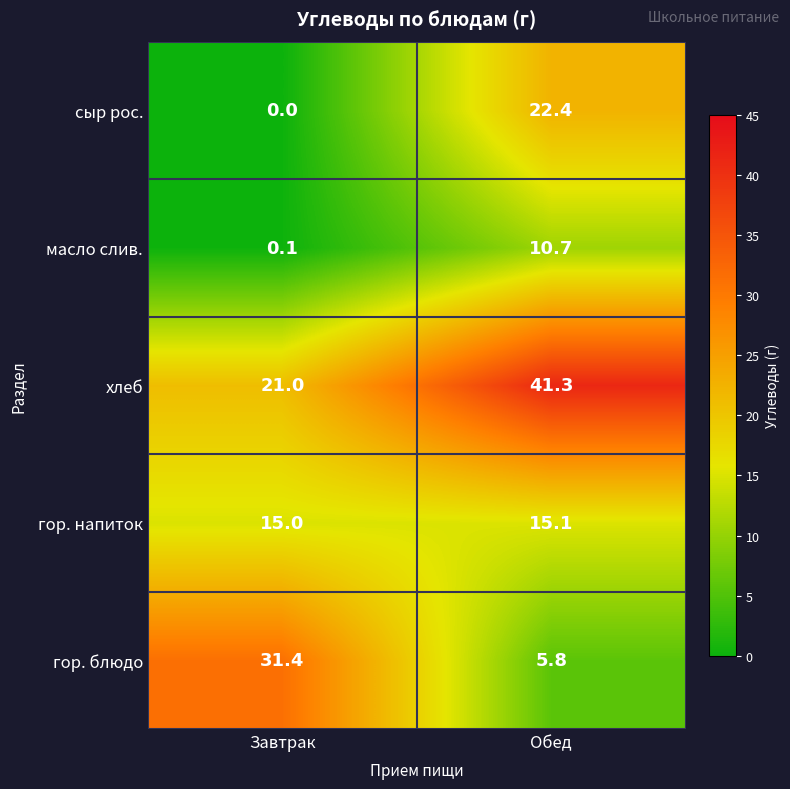

The сыр рос. series shows 7.2 at Завтрак. True or false?

False